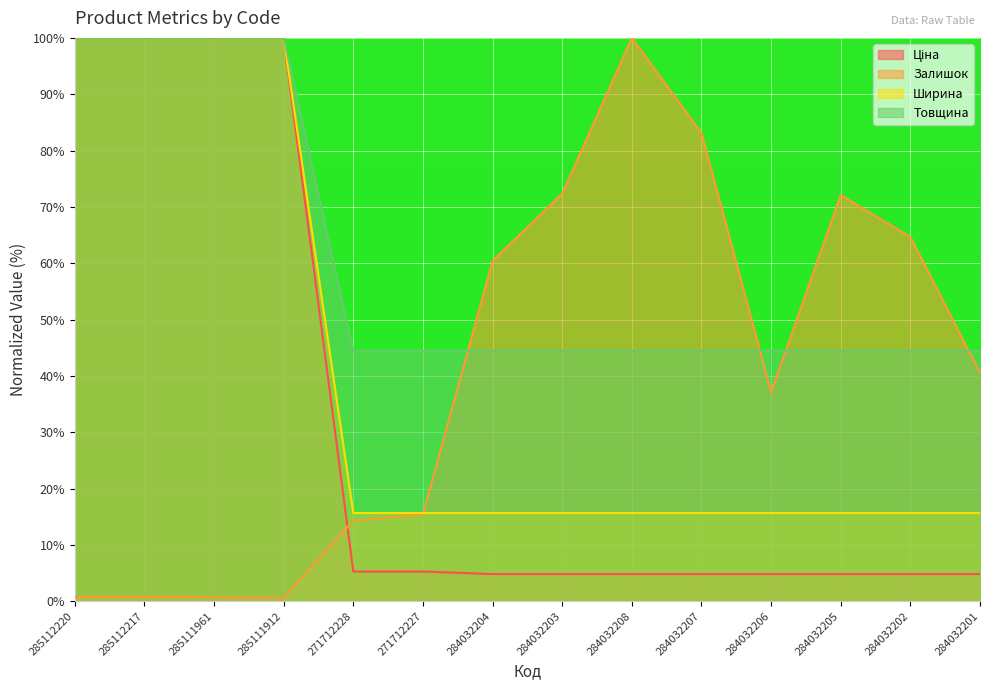

What is the total value across all series at 284032203?

137.3